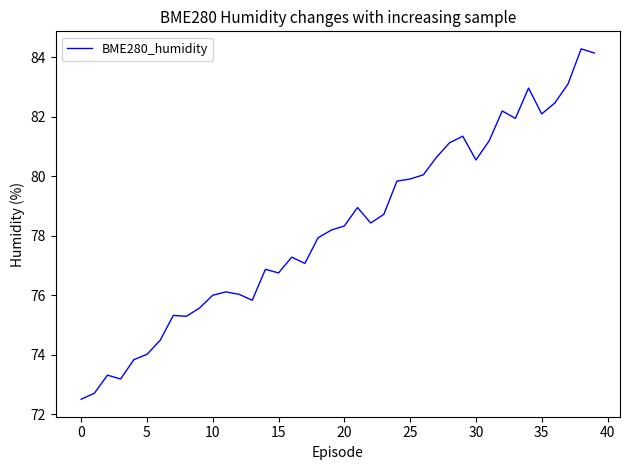

What is the difference between the maximum and minimum values?

11.8